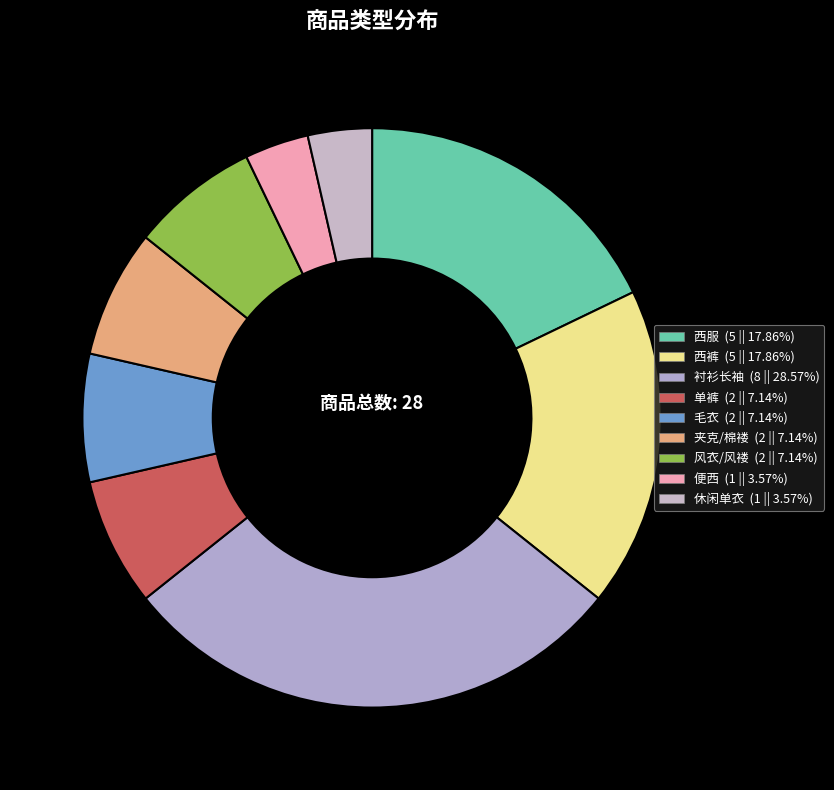

Is there a majority slice in this chart?

No